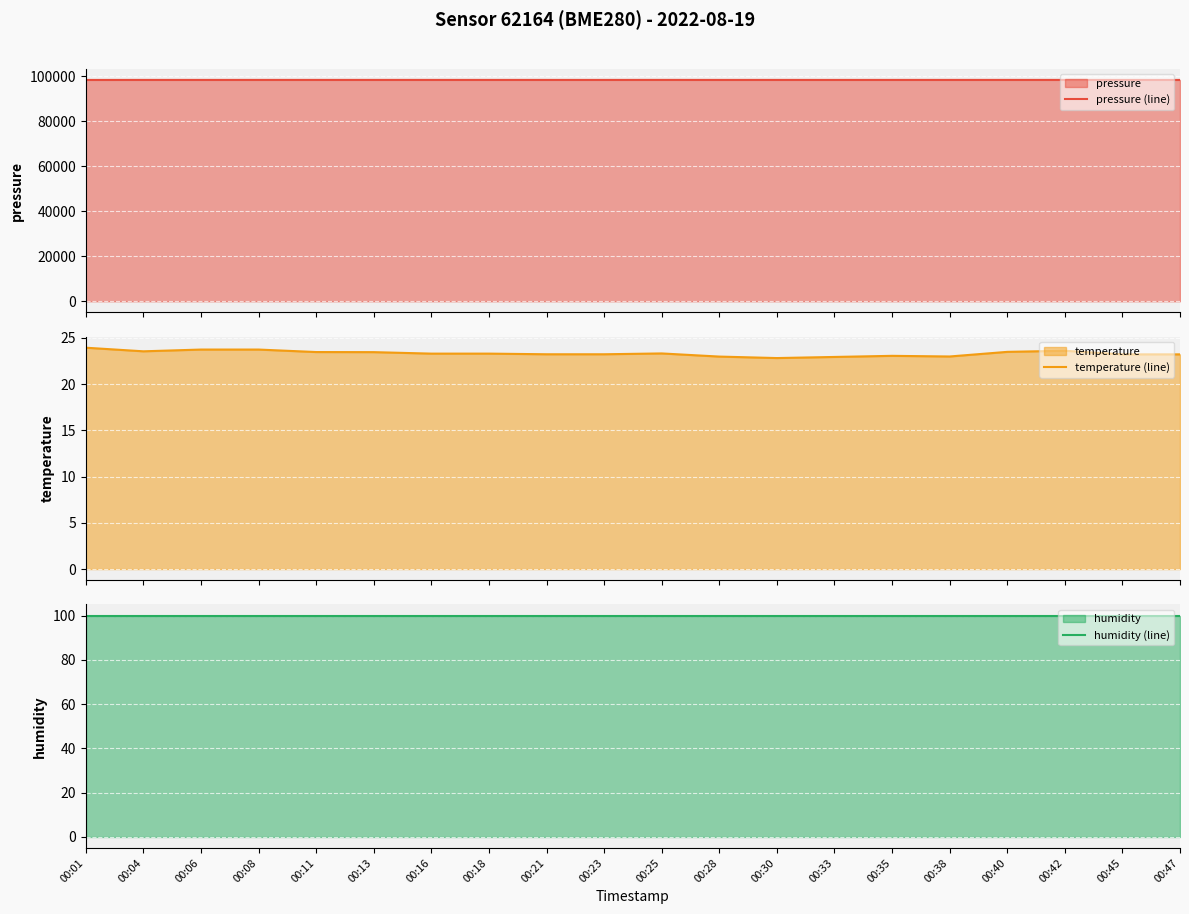

At which category is the sum across all series the highest?

00:25